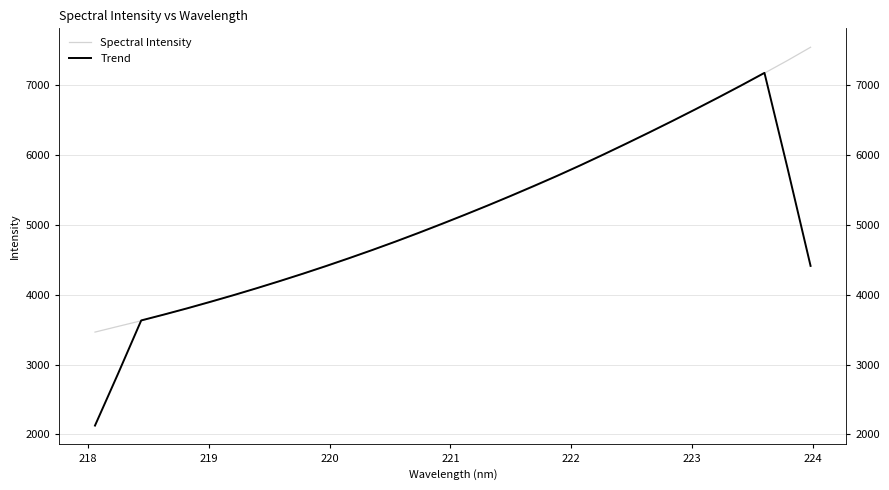

What is the spread (max minus min) of values at 220?

0.7